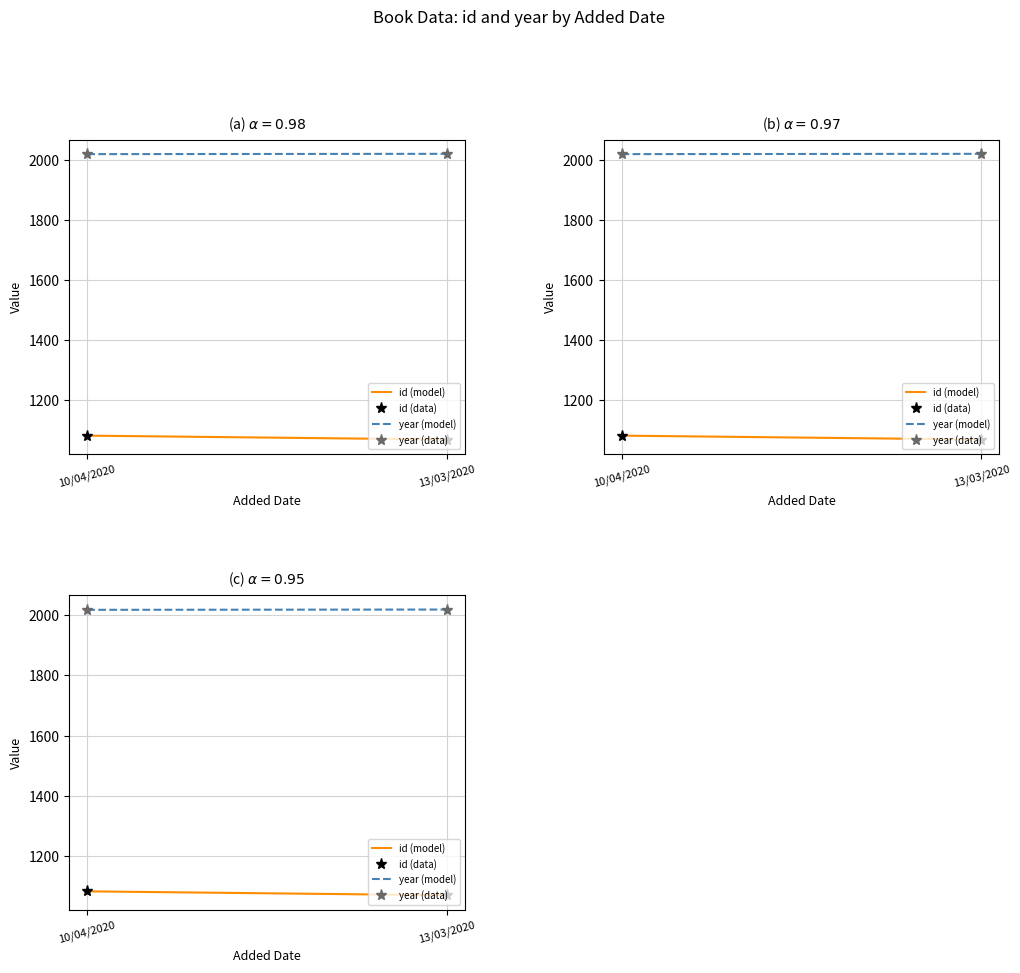

At how many categories does at least one series exceed 1839?

2